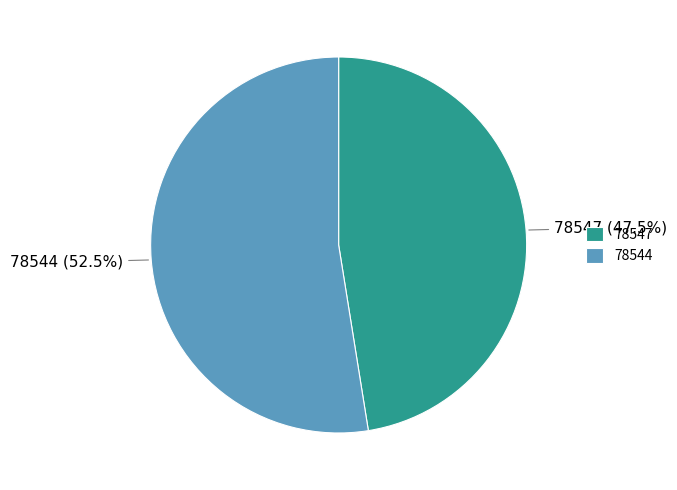

Between 78544 and 78547, which is larger?

78544